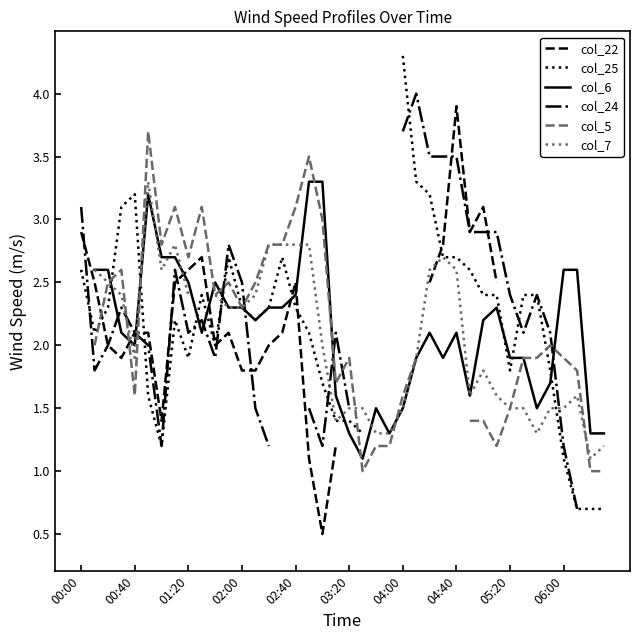

Where is the first local minimum for col_25?

00:40